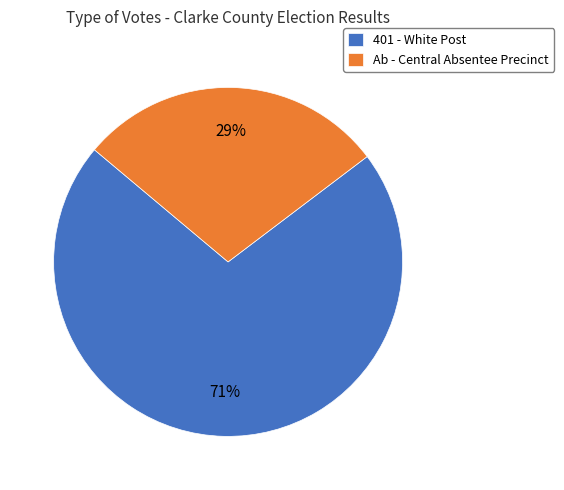

To the nearest percent, what is the combined percentage of 401 - White Post and Ab - Central Absentee Precinct?

100%